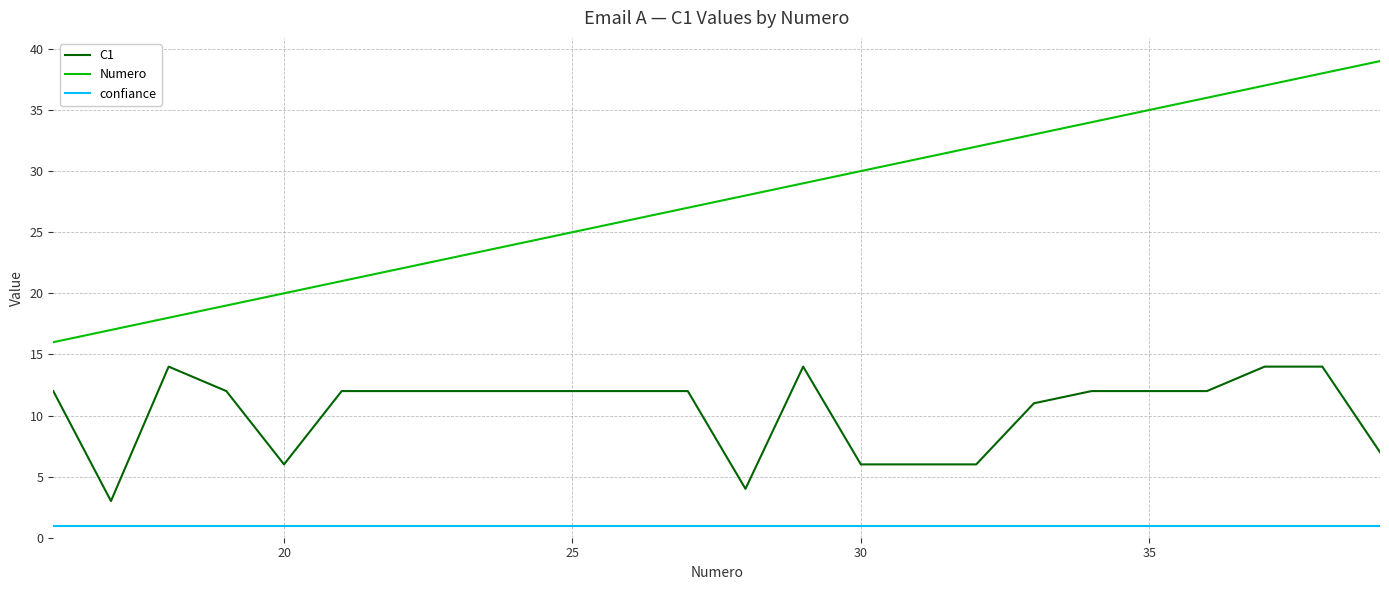

Which series has the largest total across all categories?

Numero